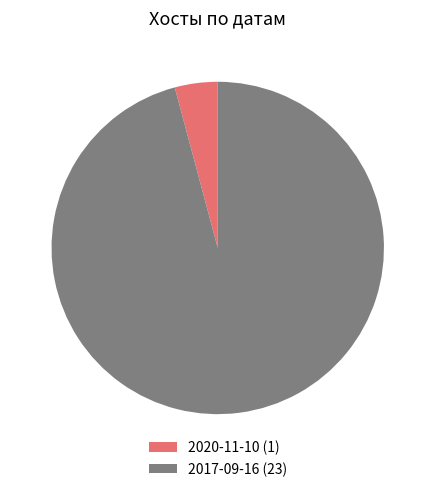

Which has a higher value, 2017-09-16 (23) or 2020-11-10 (1)?

2017-09-16 (23)